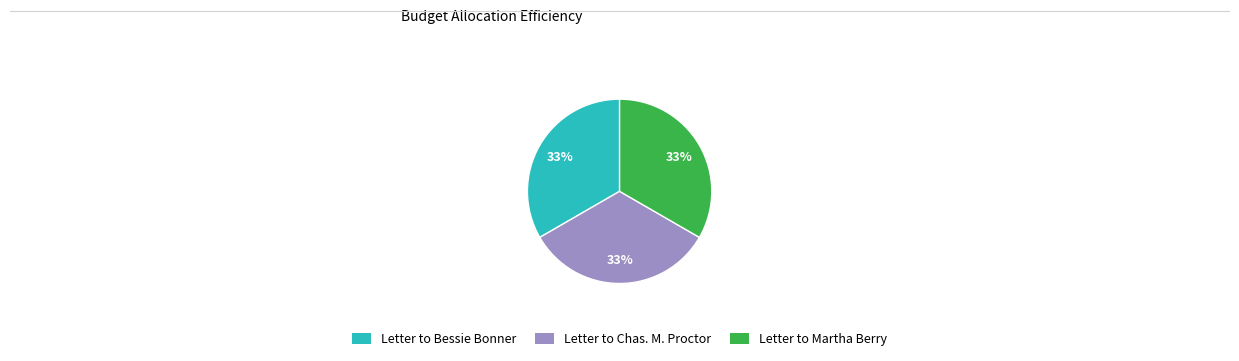

To the nearest percent, what is the average slice percentage?

33%